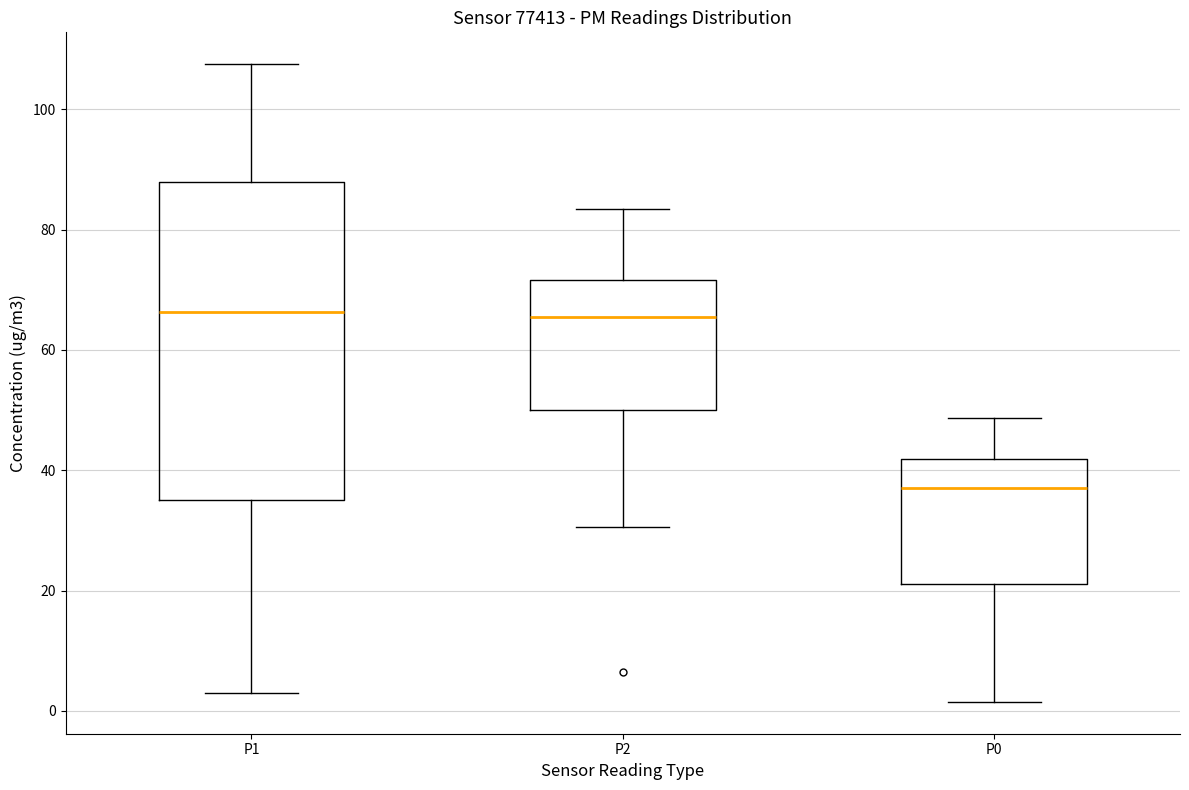

Reading left to right, transcribe this box plot: for each box, give where its median line is, the range the box spans, and where its two whiskers end, as read against the y-axis. The values are not printed on the chart, so give them approximately, as read against the axis.

P1: median 66, box 36 to 88, whiskers 4 to 108
P2: median 66, box 50 to 72, whiskers 30 to 84
P0: median 38, box 22 to 42, whiskers 2 to 48